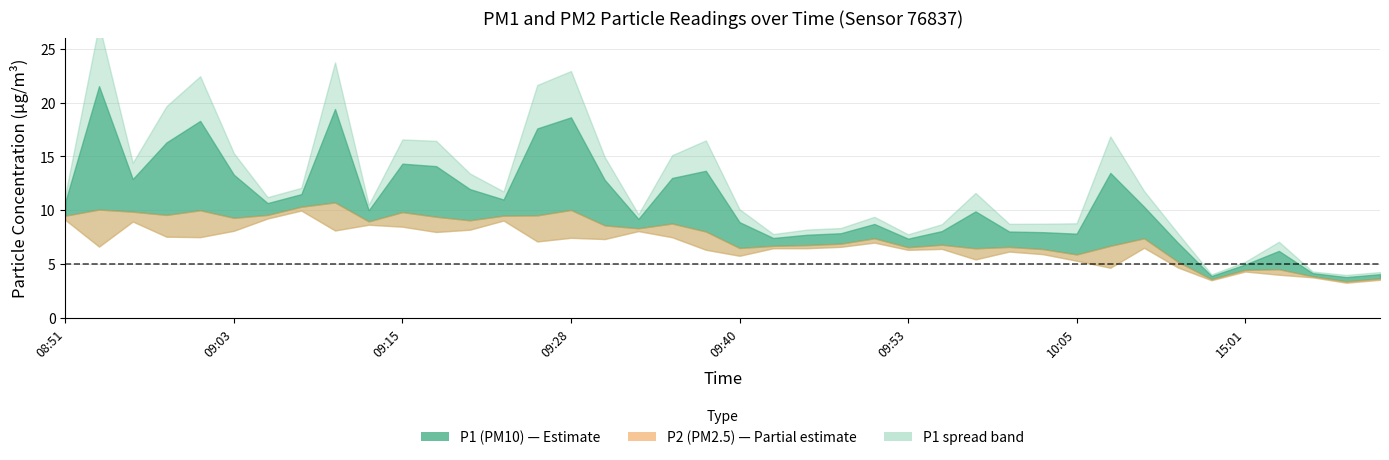

True or false: P1 and P2 cross at least once.

False